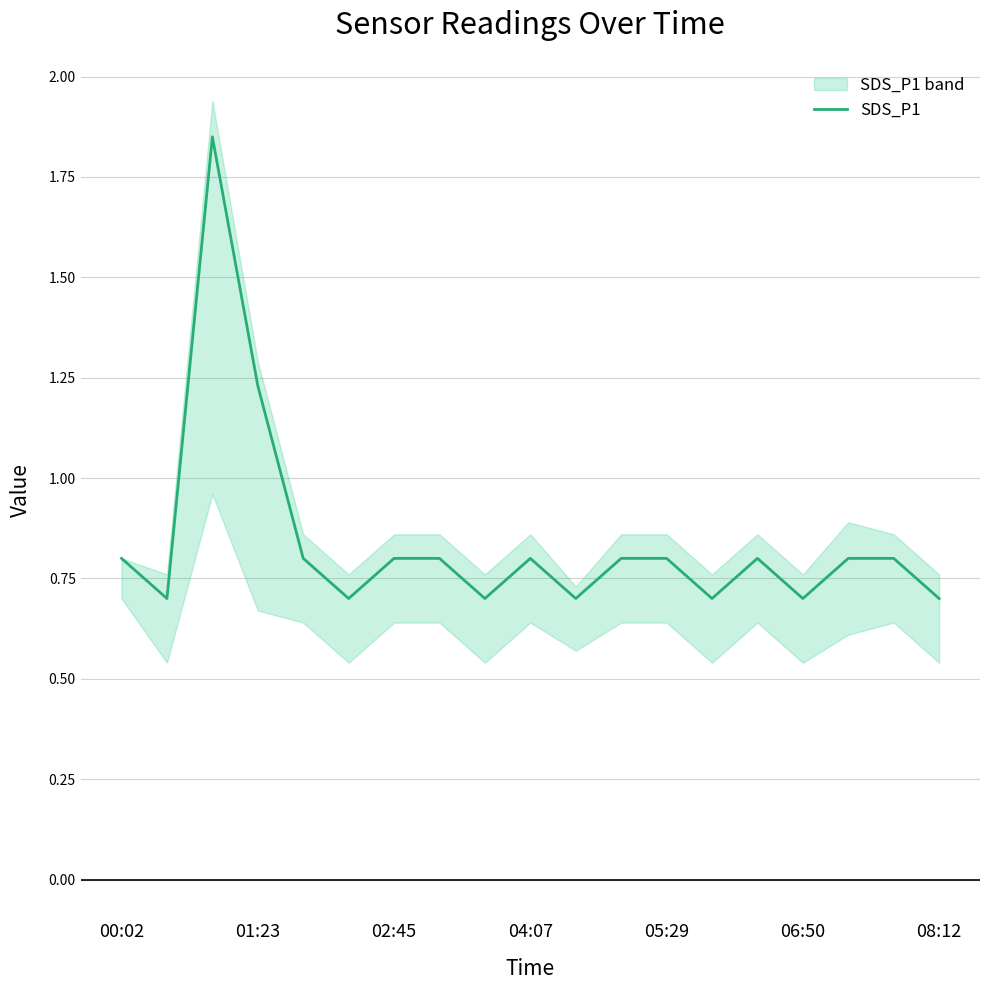

True or false: there are more than 1 points higher than both neighbors.

True